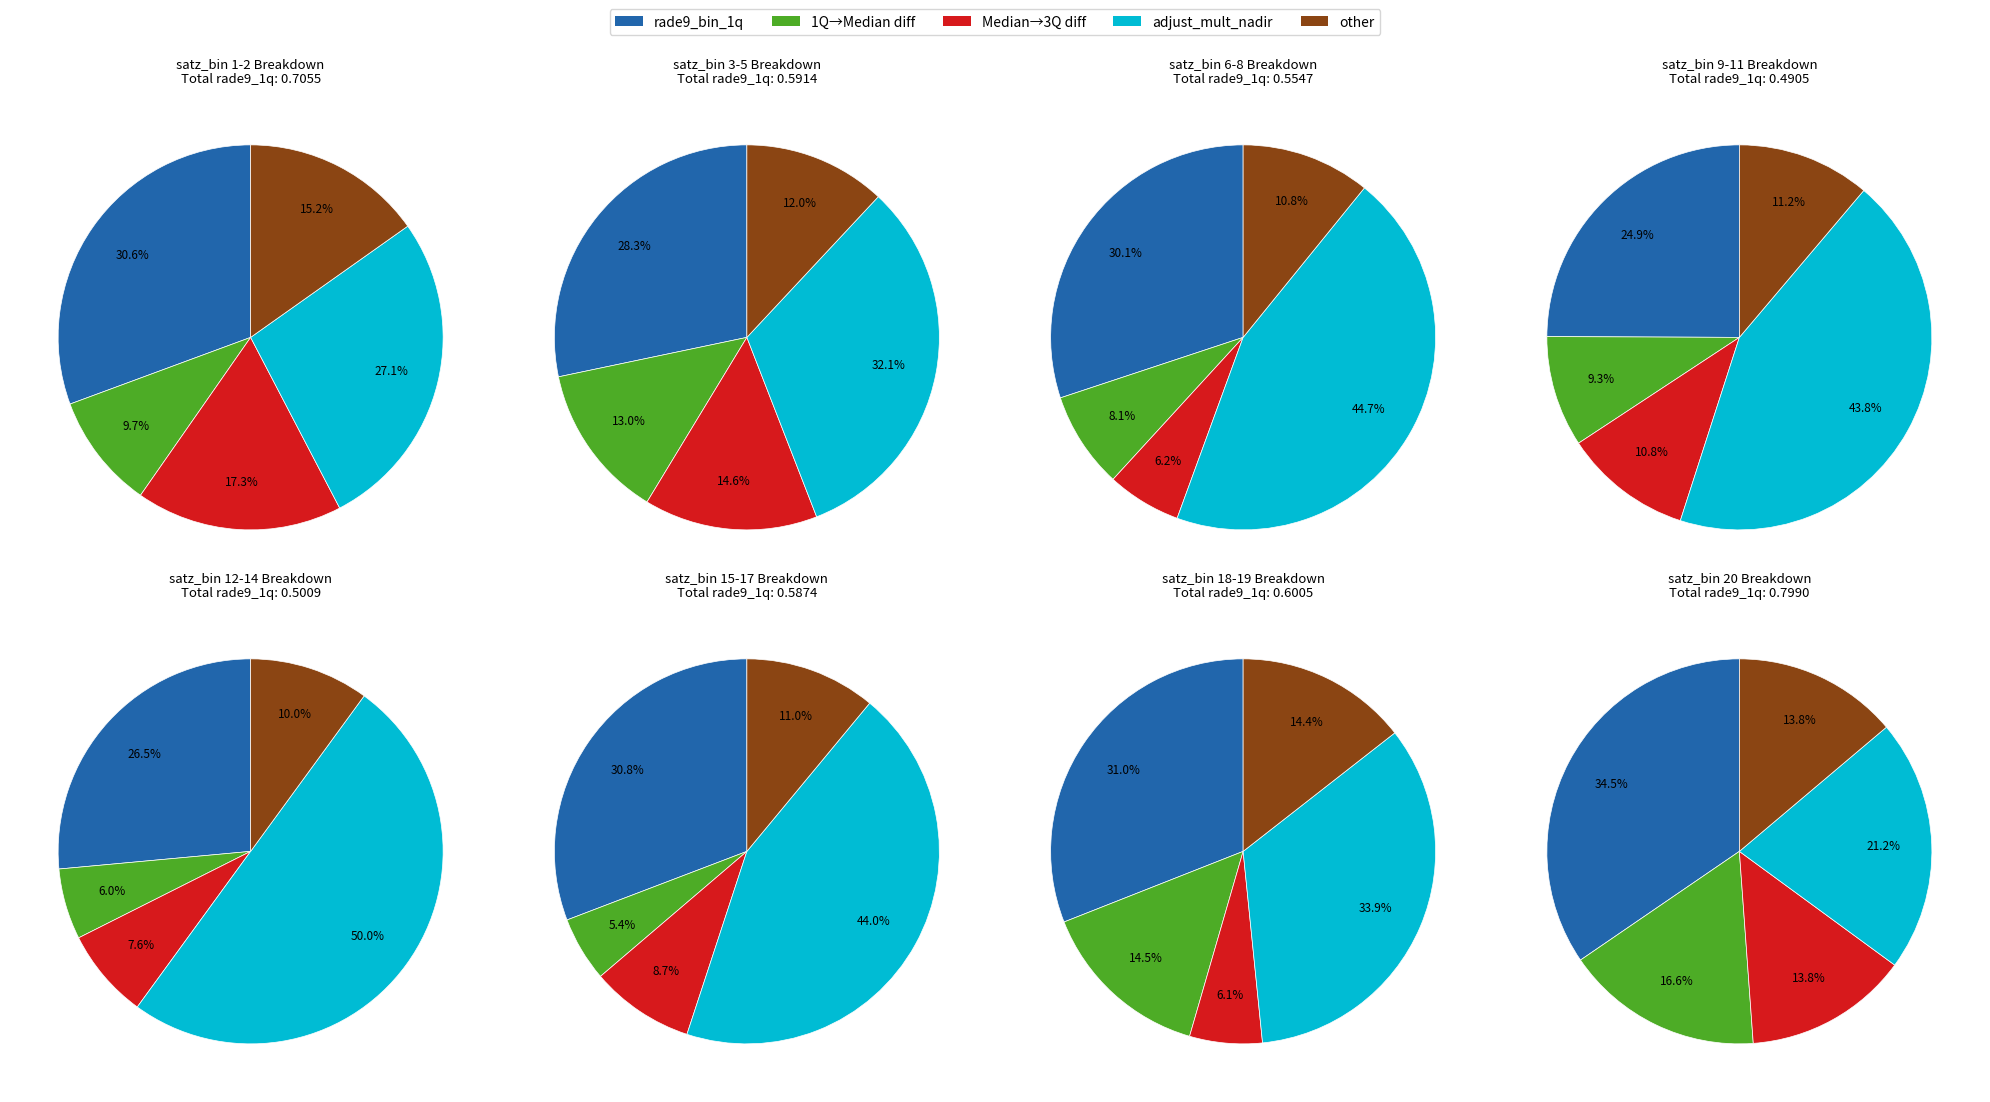

Does satz_bin 8 represent more than half of the total?

No